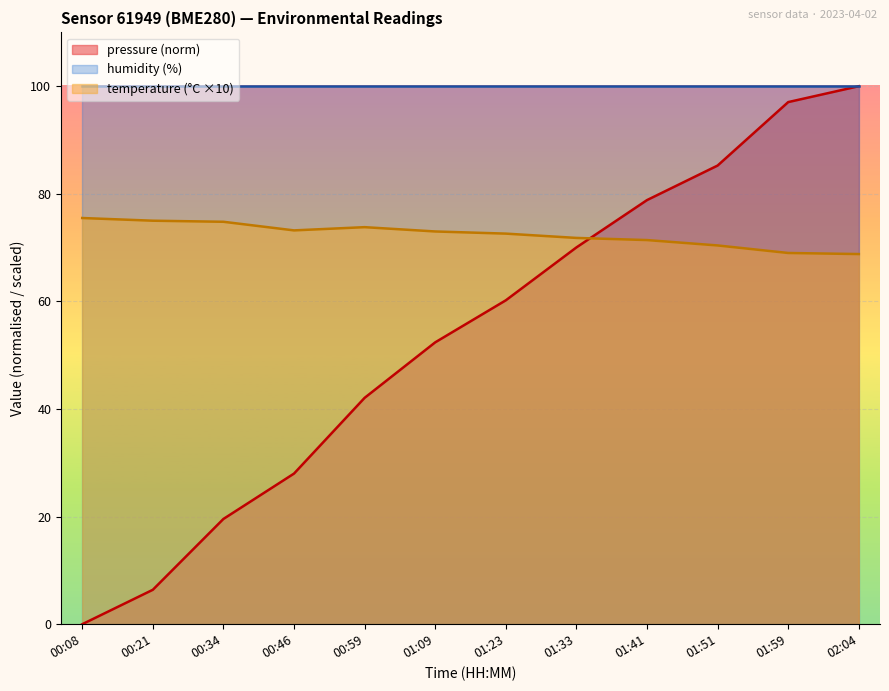

What value does the pressure series have at 01:41?

78.8